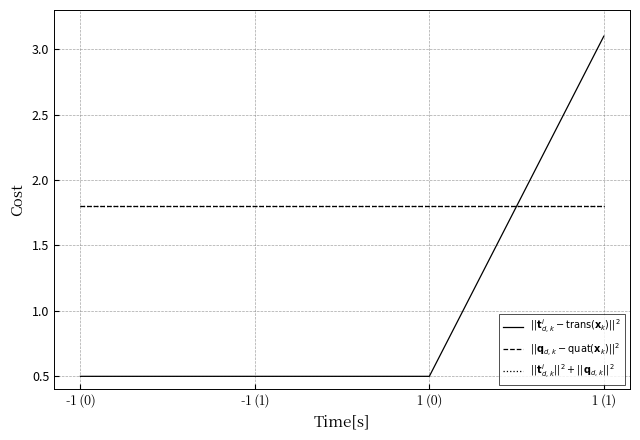

What is the sum of the $||\mathbf{t}^i_{d,k}||^2 + ||\mathbf{q}_{d,k}||^2$ values at -1 (0) and 1 (1)?

3.6